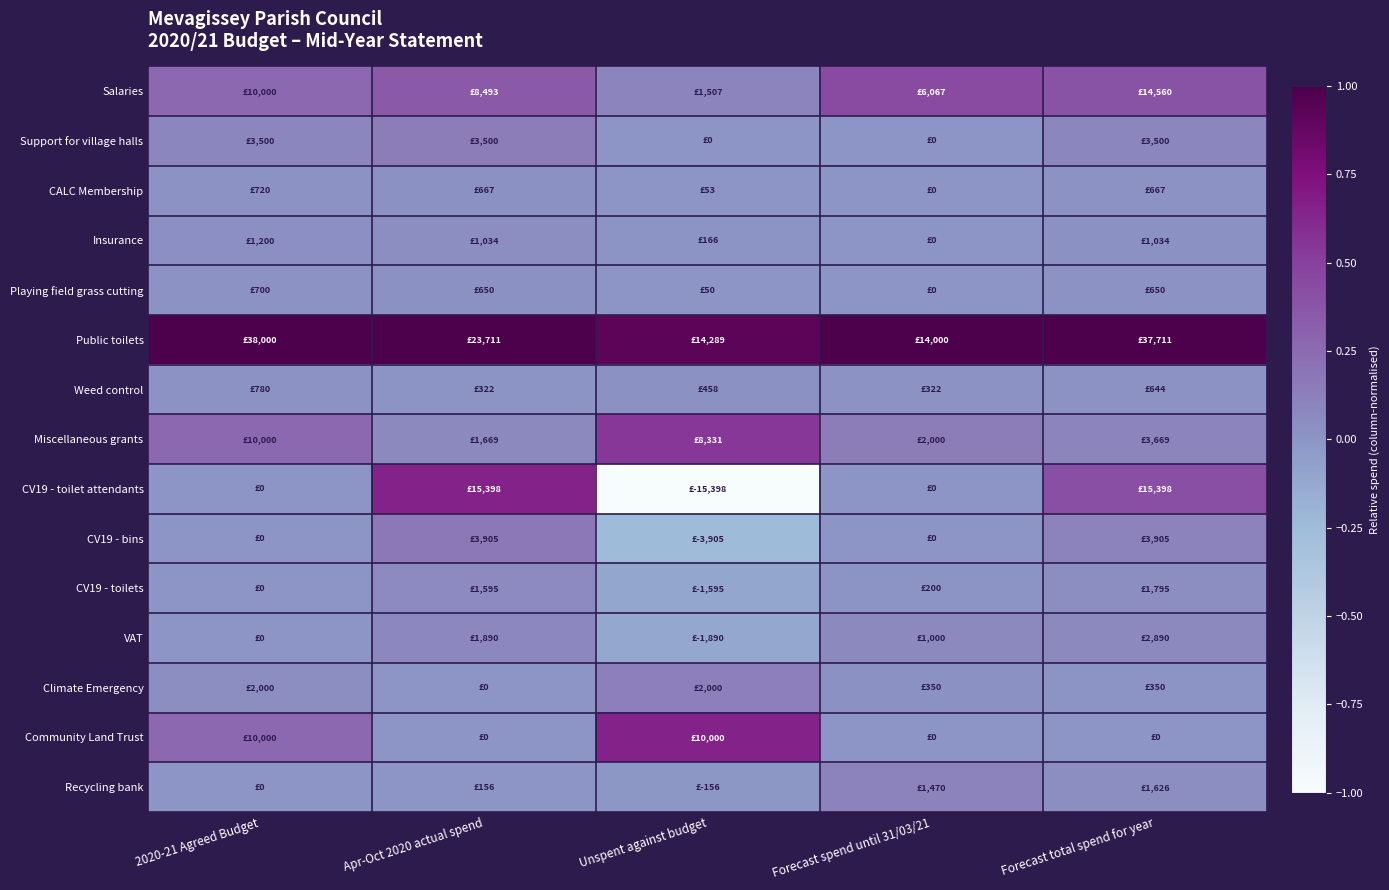

Reading left to right, list all the values displayed in this chart.

Salaries: 2020-21 Agreed Budget=0.3	Apr-Oct 2020 actual spend=0.4	Unspent against budget=0.1	Forecast spend until 31/03/21=0.4	Forecast total spend for year=0.4
Support for village halls: 2020-21 Agreed Budget=0.1	Apr-Oct 2020 actual spend=0.1	Unspent against budget=0.0	Forecast spend until 31/03/21=0.0	Forecast total spend for year=0.1
CALC Membership: 2020-21 Agreed Budget=0.0	Apr-Oct 2020 actual spend=0.0	Unspent against budget=0.0	Forecast spend until 31/03/21=0.0	Forecast total spend for year=0.0
Insurance: 2020-21 Agreed Budget=0.0	Apr-Oct 2020 actual spend=0.0	Unspent against budget=0.0	Forecast spend until 31/03/21=0.0	Forecast total spend for year=0.0
Playing field grass cutting: 2020-21 Agreed Budget=0.0	Apr-Oct 2020 actual spend=0.0	Unspent against budget=0.0	Forecast spend until 31/03/21=0.0	Forecast total spend for year=0.0
Public toilets: 2020-21 Agreed Budget=1.0	Apr-Oct 2020 actual spend=1.0	Unspent against budget=0.9	Forecast spend until 31/03/21=1.0	Forecast total spend for year=1.0
Weed control: 2020-21 Agreed Budget=0.0	Apr-Oct 2020 actual spend=0.0	Unspent against budget=0.0	Forecast spend until 31/03/21=0.0	Forecast total spend for year=0.0
Miscellaneous grants: 2020-21 Agreed Budget=0.3	Apr-Oct 2020 actual spend=0.1	Unspent against budget=0.5	Forecast spend until 31/03/21=0.1	Forecast total spend for year=0.1
CV19 - toilet attendants: 2020-21 Agreed Budget=0.0	Apr-Oct 2020 actual spend=0.6	Unspent against budget=-1.0	Forecast spend until 31/03/21=0.0	Forecast total spend for year=0.4
CV19 - bins: 2020-21 Agreed Budget=0.0	Apr-Oct 2020 actual spend=0.2	Unspent against budget=-0.3	Forecast spend until 31/03/21=0.0	Forecast total spend for year=0.1
CV19 - toilets: 2020-21 Agreed Budget=0.0	Apr-Oct 2020 actual spend=0.1	Unspent against budget=-0.1	Forecast spend until 31/03/21=0.0	Forecast total spend for year=0.0
VAT: 2020-21 Agreed Budget=0.0	Apr-Oct 2020 actual spend=0.1	Unspent against budget=-0.1	Forecast spend until 31/03/21=0.1	Forecast total spend for year=0.1
Climate Emergency: 2020-21 Agreed Budget=0.1	Apr-Oct 2020 actual spend=0.0	Unspent against budget=0.1	Forecast spend until 31/03/21=0.0	Forecast total spend for year=0.0
Community Land Trust: 2020-21 Agreed Budget=0.3	Apr-Oct 2020 actual spend=0.0	Unspent against budget=0.6	Forecast spend until 31/03/21=0.0	Forecast total spend for year=0.0
Recycling bank: 2020-21 Agreed Budget=0.0	Apr-Oct 2020 actual spend=0.0	Unspent against budget=-0.0	Forecast spend until 31/03/21=0.1	Forecast total spend for year=0.0